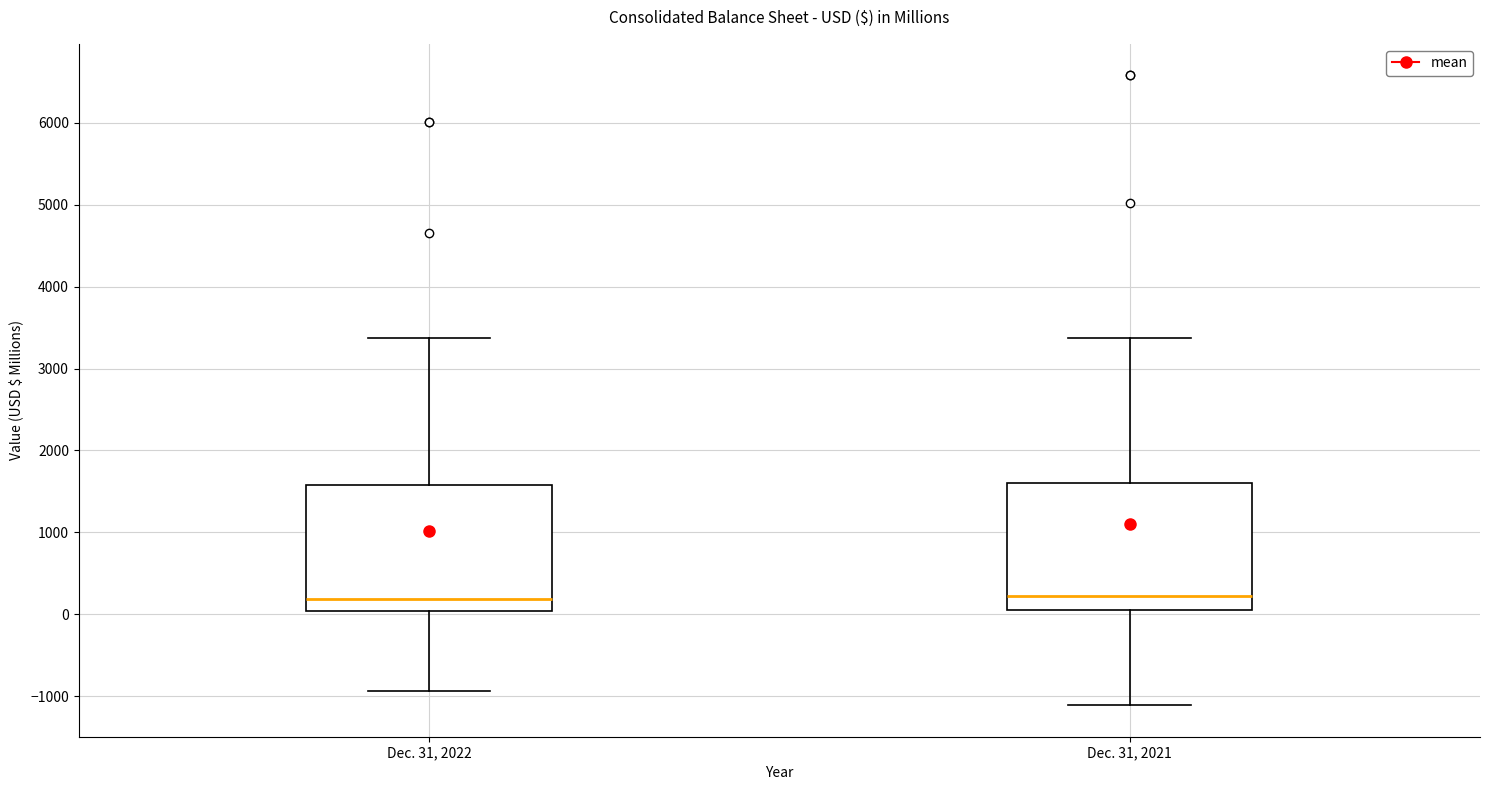

Reading left to right, transcribe this box plot: for each box, give where its median line is, the range the box spans, and where its two whiskers end, as read against the y-axis. The values are not printed on the chart, so give them approximately, as read against the axis.

Dec. 31, 2022: median 200, box 0 to 1600, whiskers -900 to 3400
Dec. 31, 2021: median 200, box 100 to 1600, whiskers -1100 to 3400